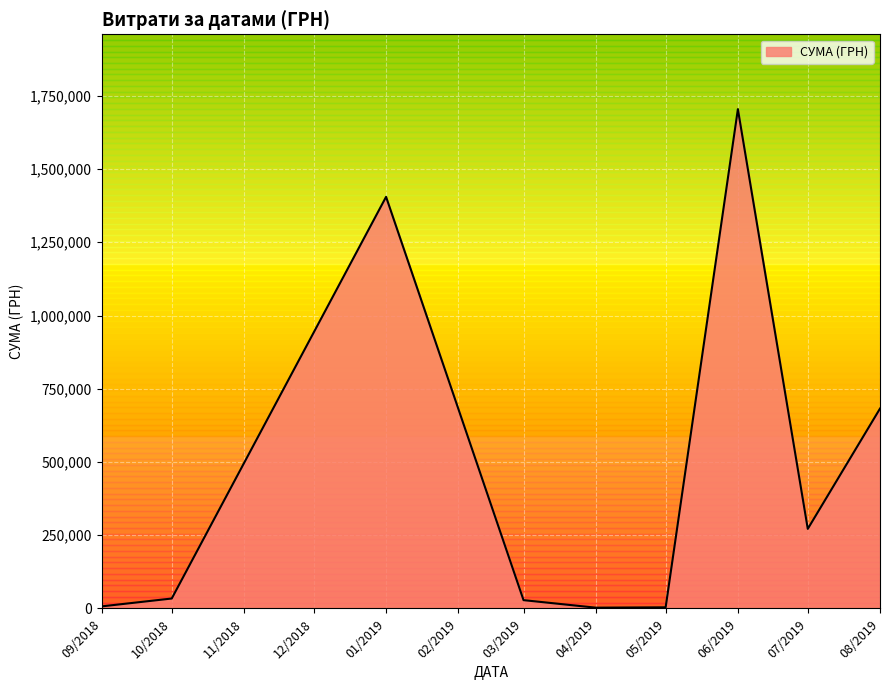

What is the ratio of the value at 03.06.2019 to the value at 05.08.2019?

0.7